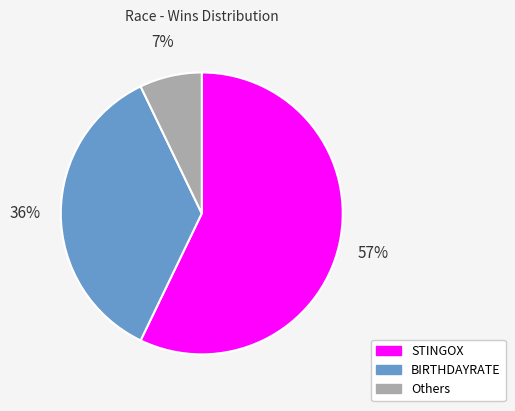

To the nearest percent, what is the difference between the largest and smallest slice percentages?

50%